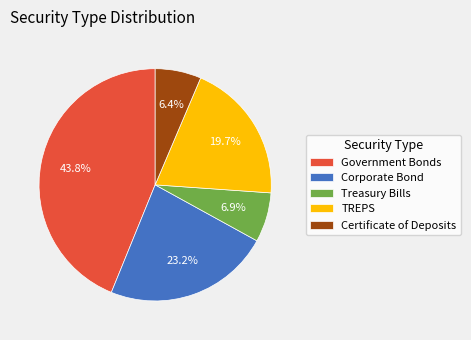

Is TREPS the majority of the pie?

No